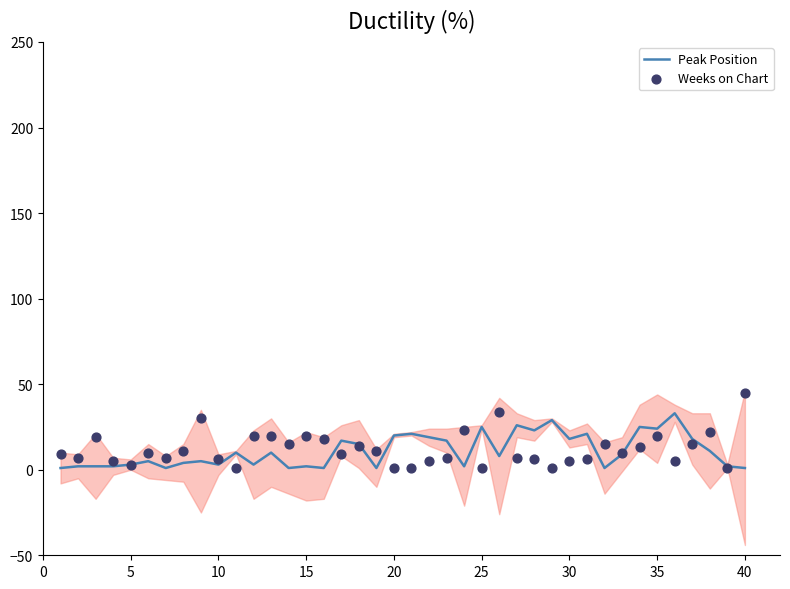

What is the maximum value for Peak Position?

33